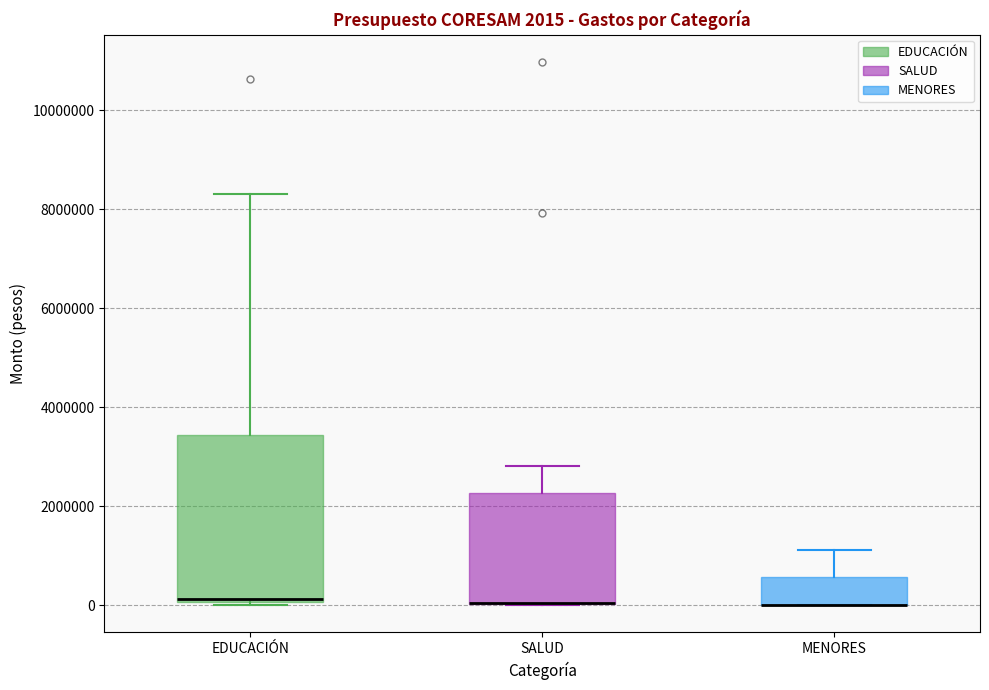

Which box is the tallest, from its lower edge to its upper edge?

EDUCACIÓN